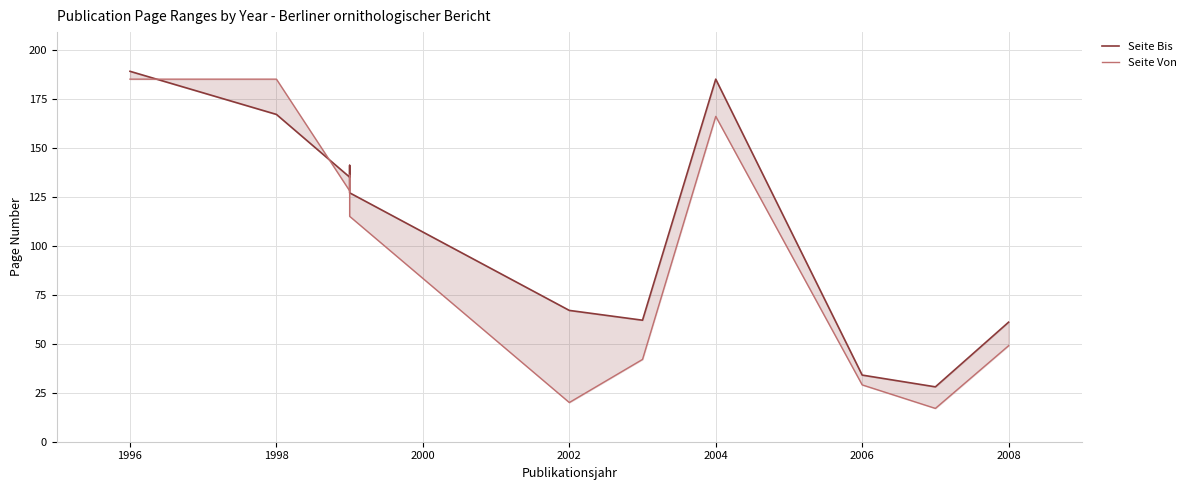

Does the chart have visible grid lines?

Yes